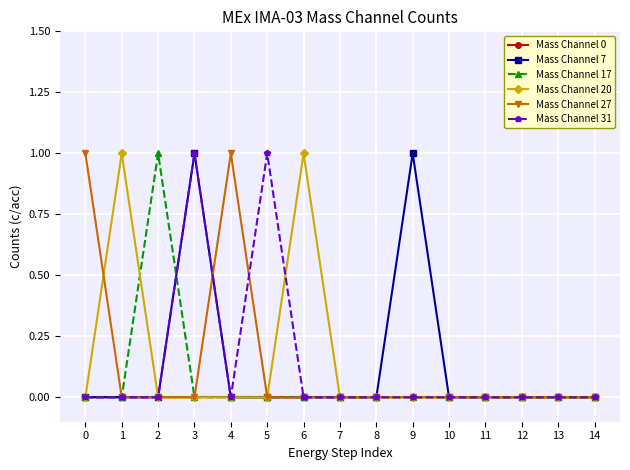

At which category does Mass Channel 20 reach its first local peak?

1